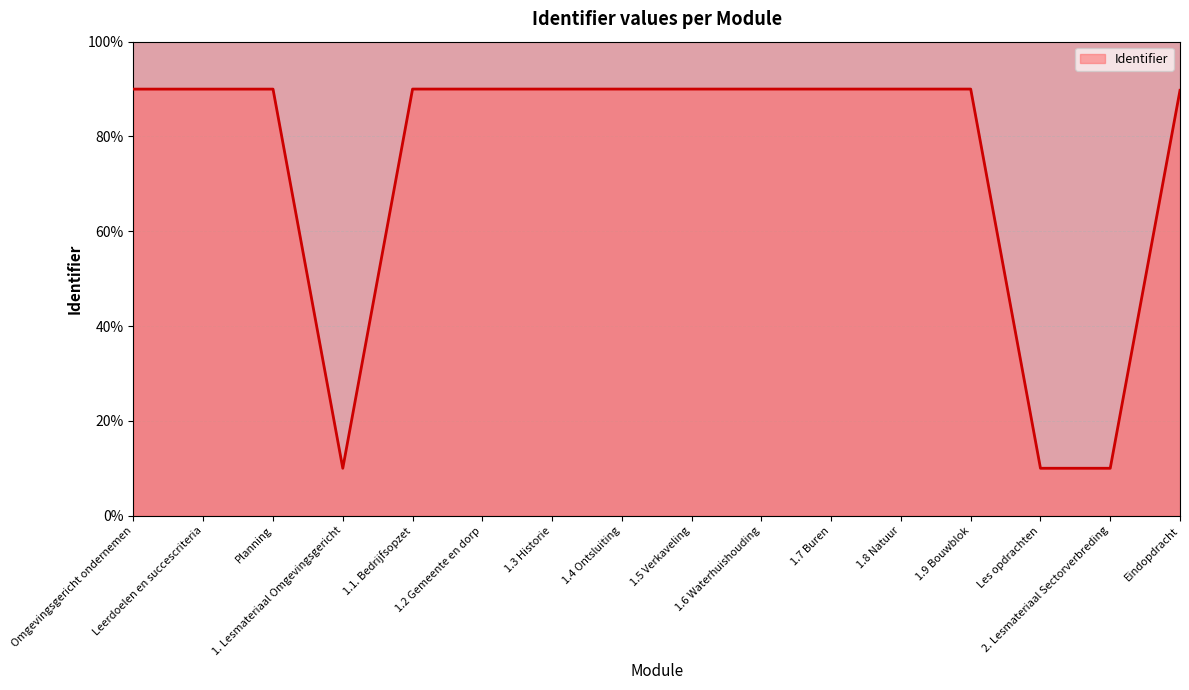

What is the maximum value shown in the chart?

90.0